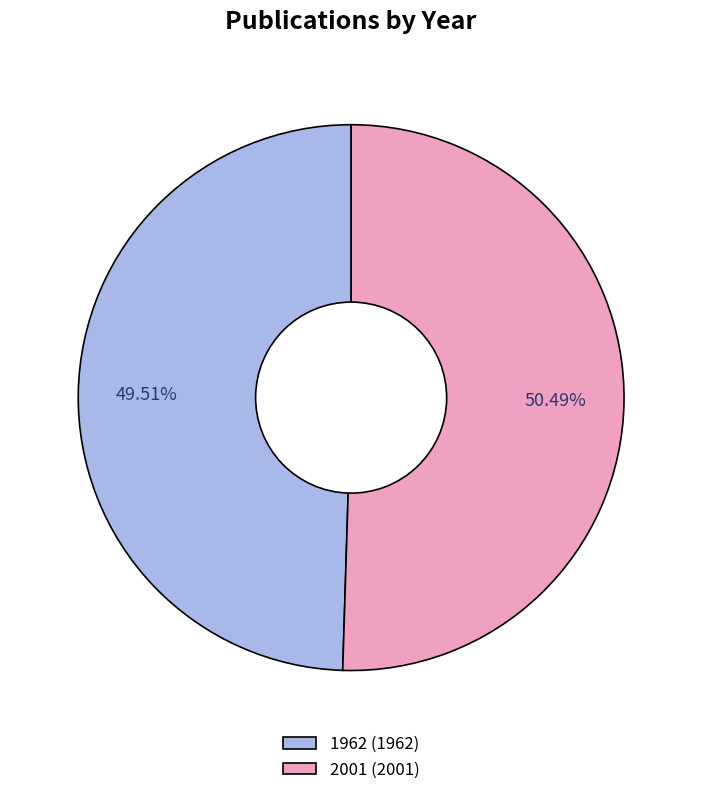

Is it true that 1962 is 38% of the pie?

False